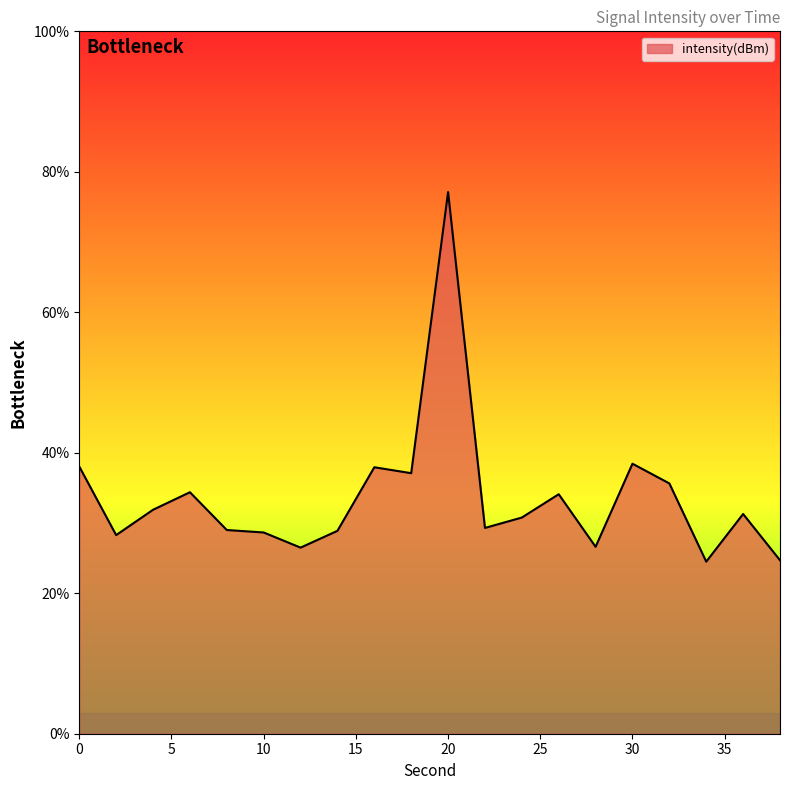

What is the difference between the maximum and minimum values?

52.6